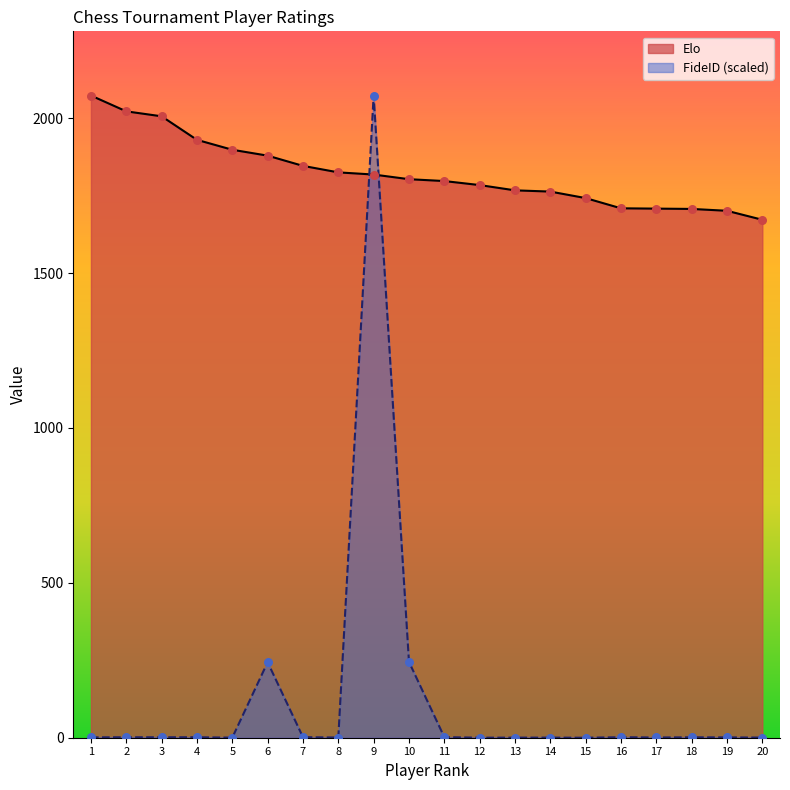

What are all the series names shown in the legend?

Elo, FideID (scaled)